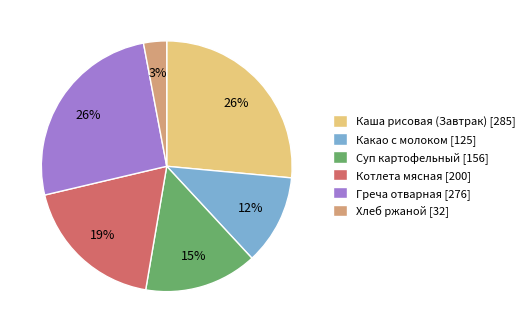

How many segments does this pie chart have?

6